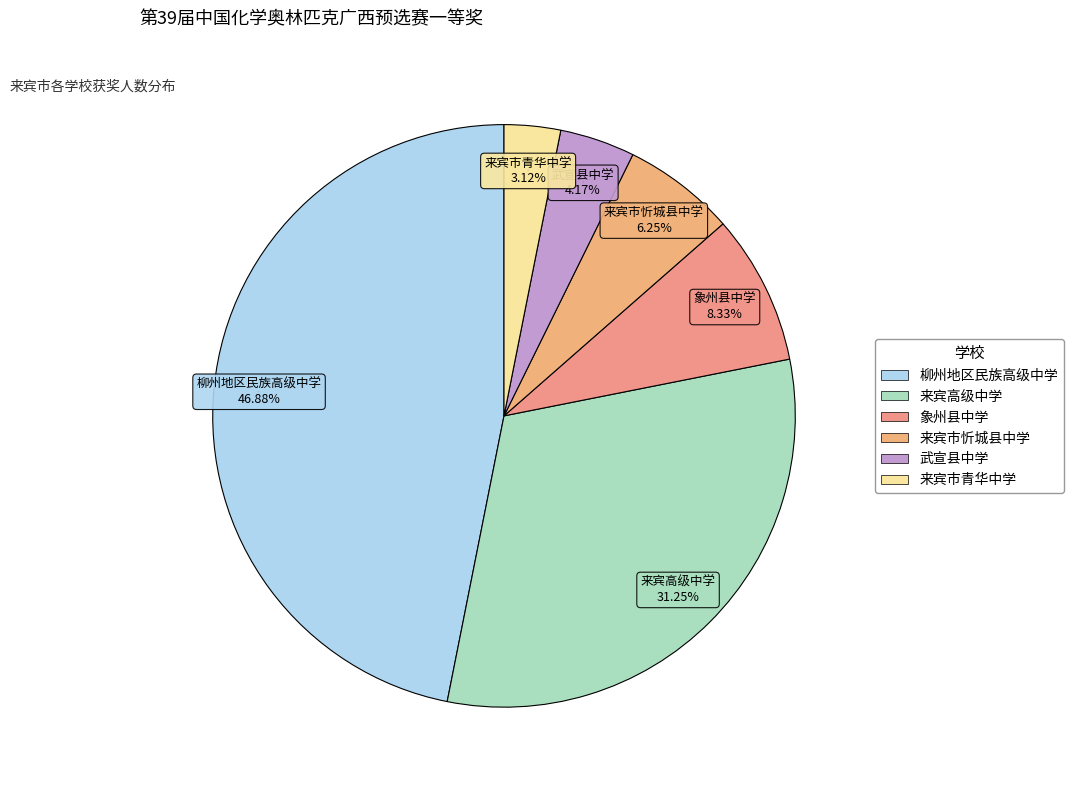

Is it true that 来宾市忻城县中学 is 1% of the pie?

False